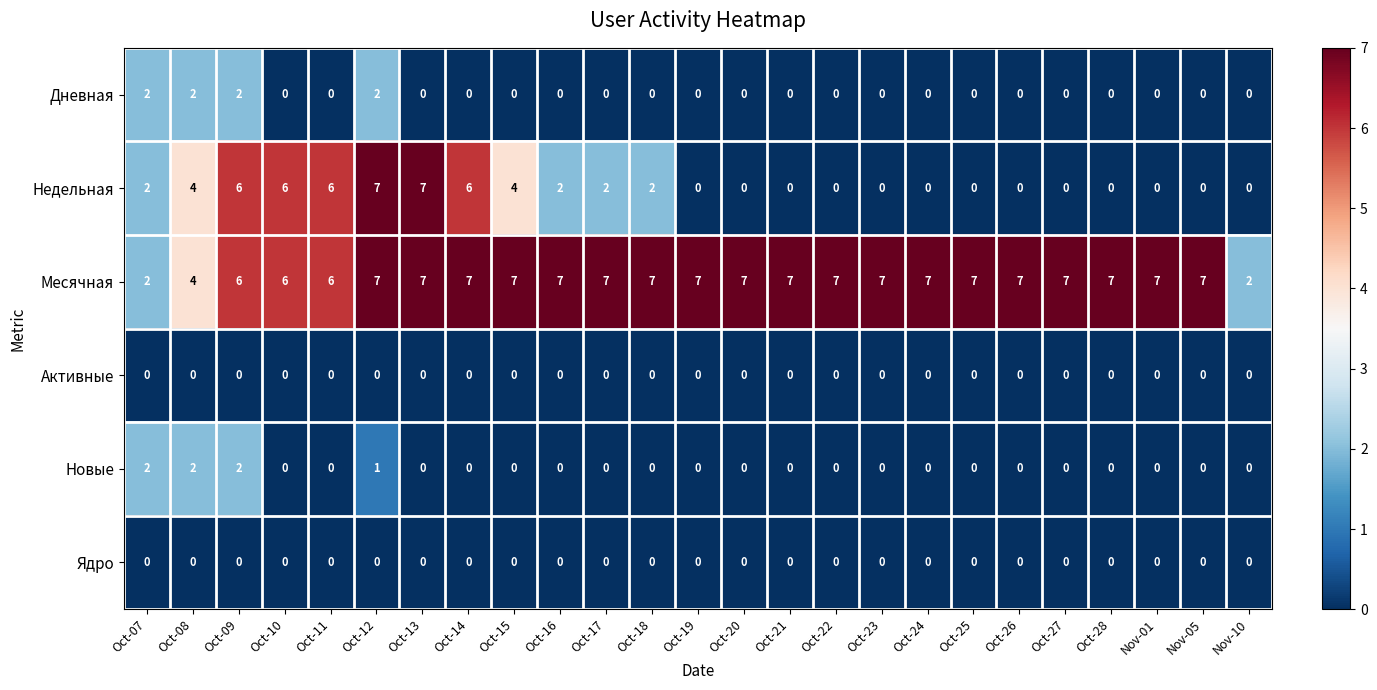

At which category is the sum across all series the highest?

Oct-12